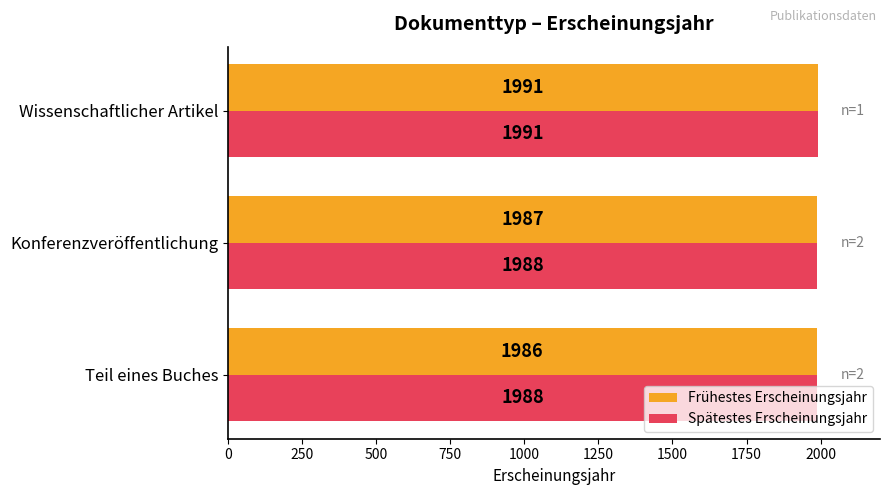

The Spätestes Erscheinungsjahr series shows 780 at Konferenzveröffentlichung. True or false?

False